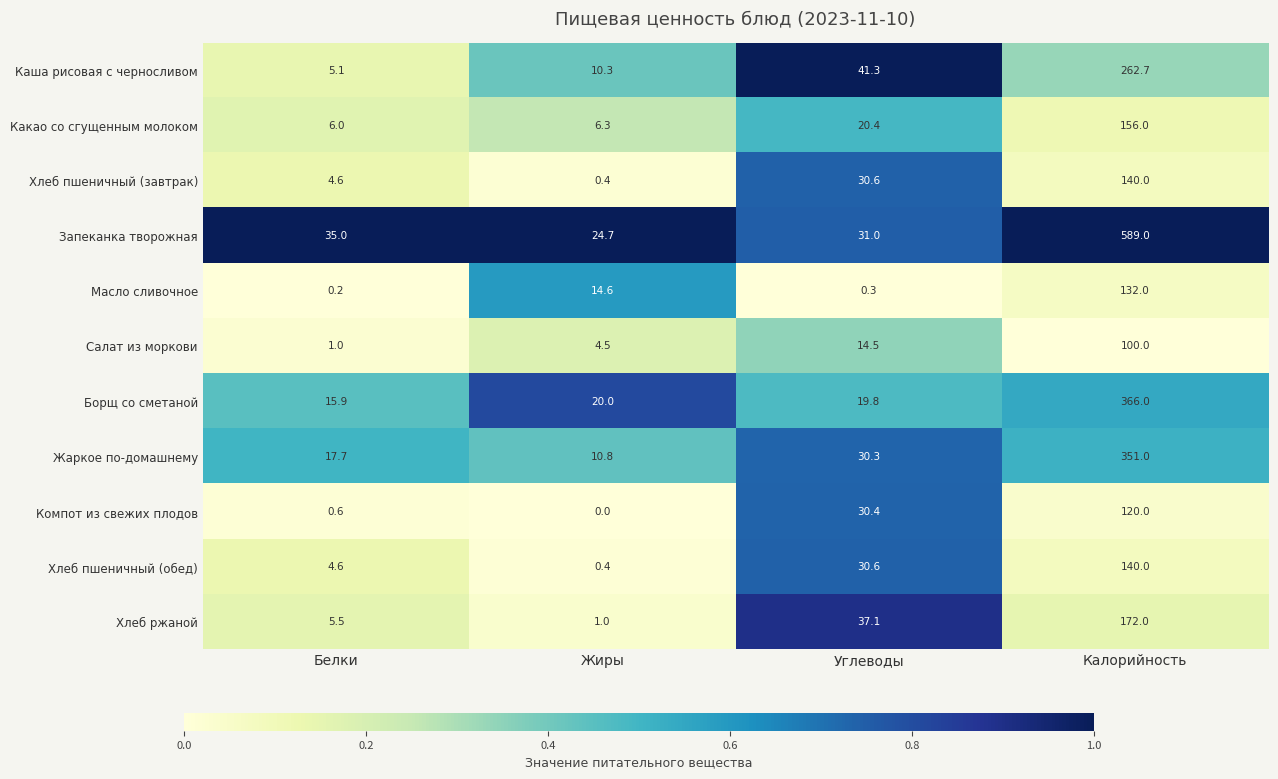

At how many categories does at least one series exceed 0?

4